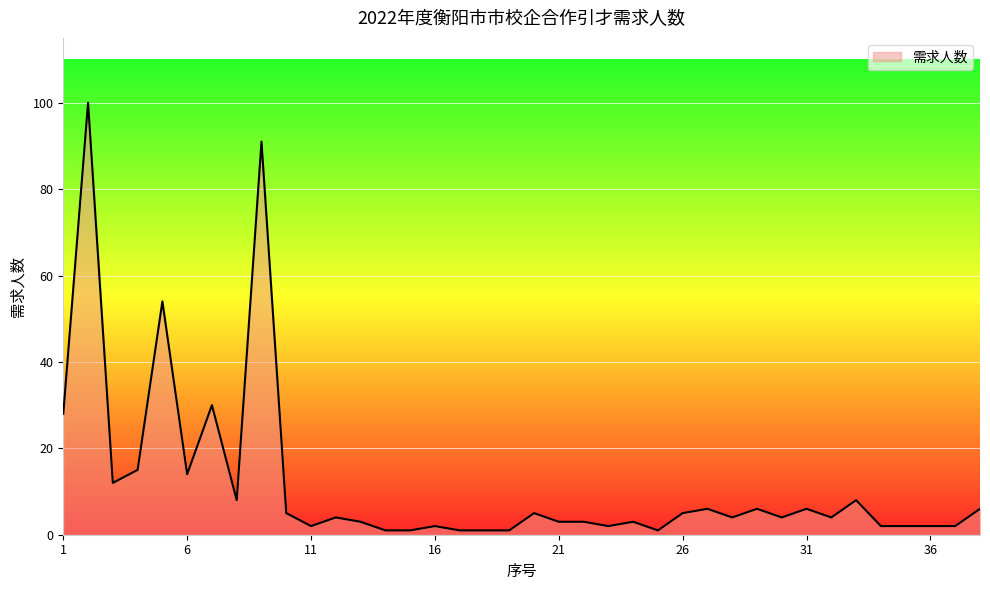

How many lines are shown in the chart?

1